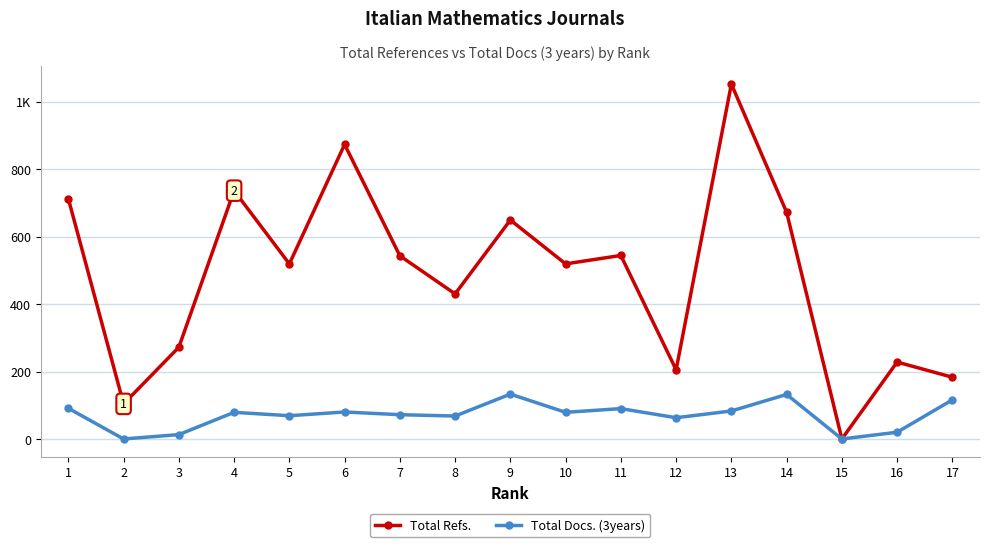

Is the value of Total Docs. (3years) at 6 greater than the value of Total Refs. at 10?

No